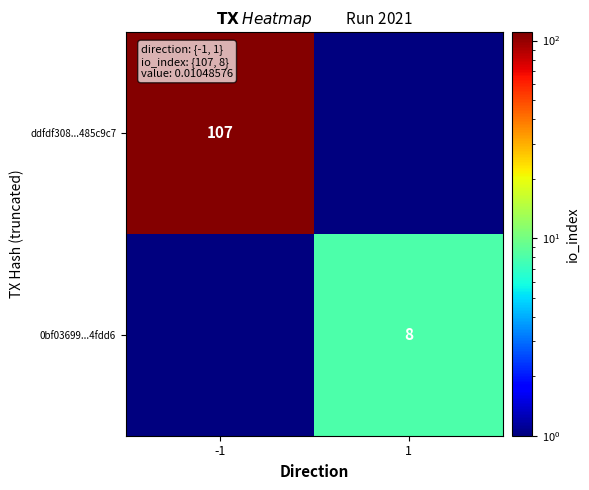

The 0bf03699...4fdd6 series shows 8.0 at 1. True or false?

True